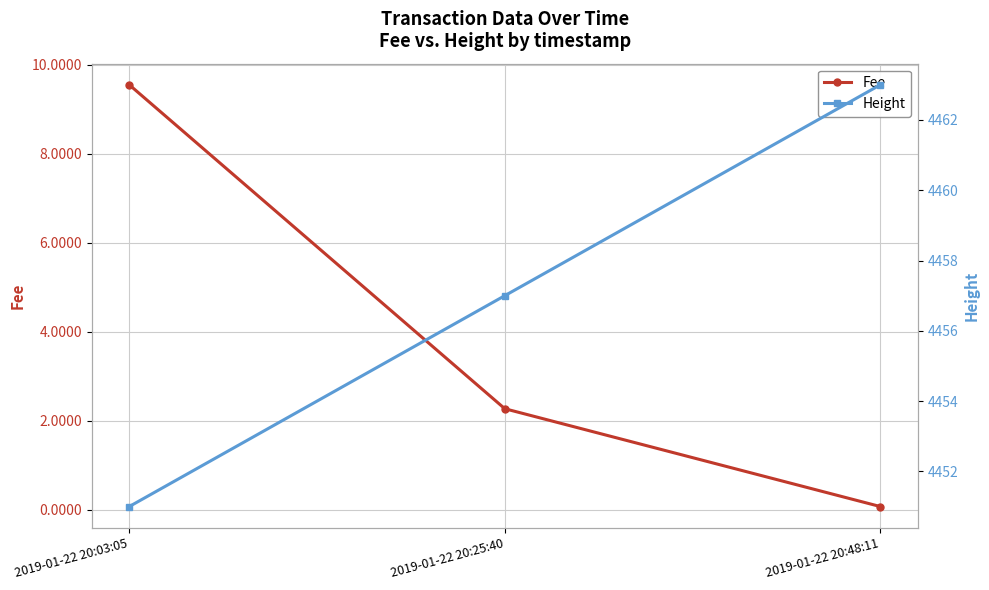

Which has a higher value, 2019-01-22 20:03:05 or 2019-01-22 20:25:40?

2019-01-22 20:03:05